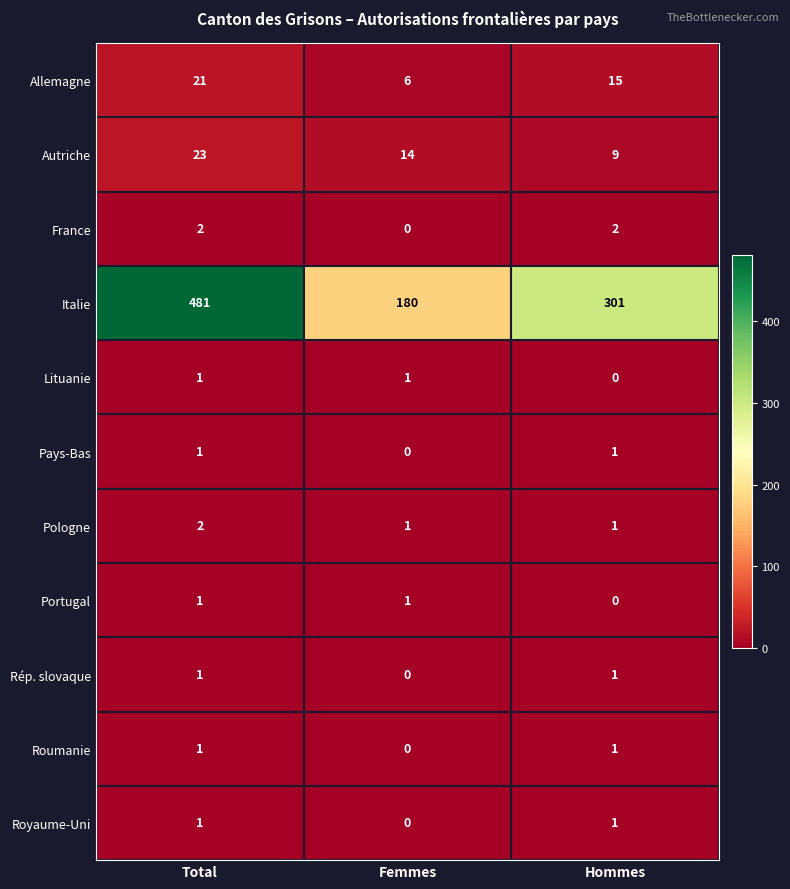

At which category is the sum across all series the highest?

Total